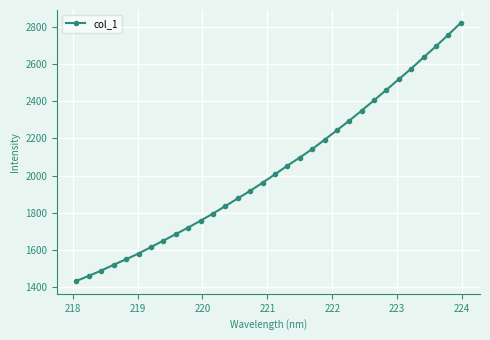

What is the difference between the maximum and minimum values?

1386.4